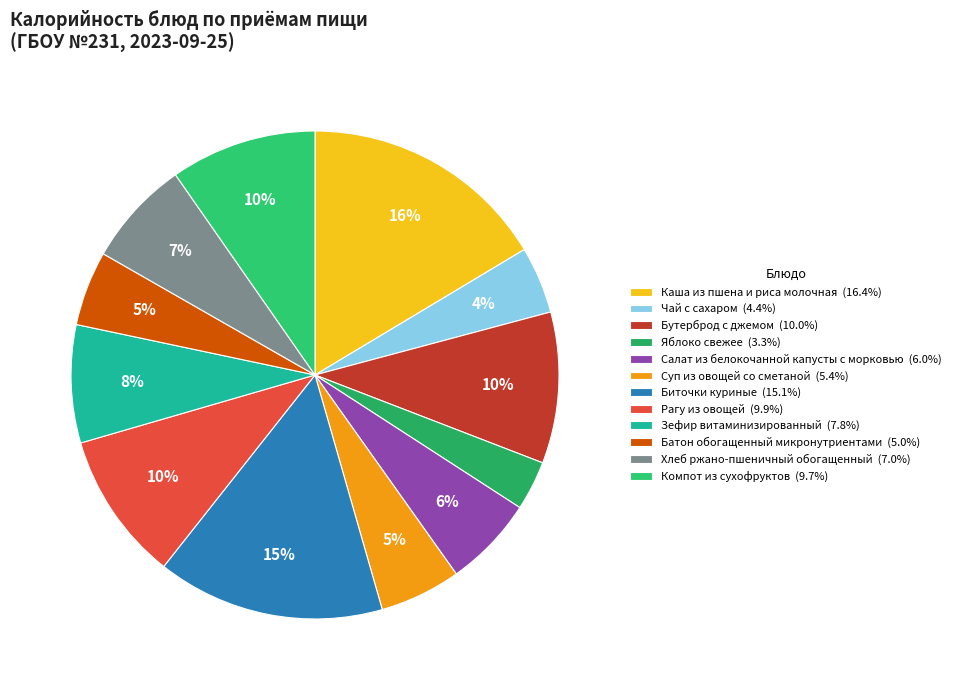

What is the largest slice in the pie chart?

Каша из пшена и риса молочная